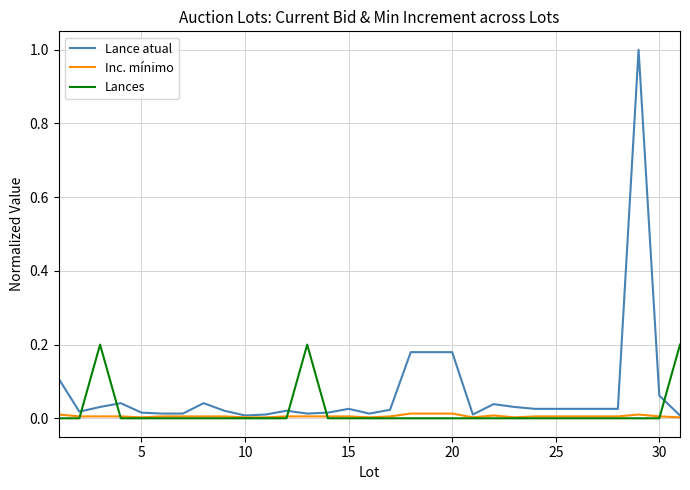

Rank the series by their maximum value, from highest to lowest.

Lance atual, Lances, Inc. mínimo